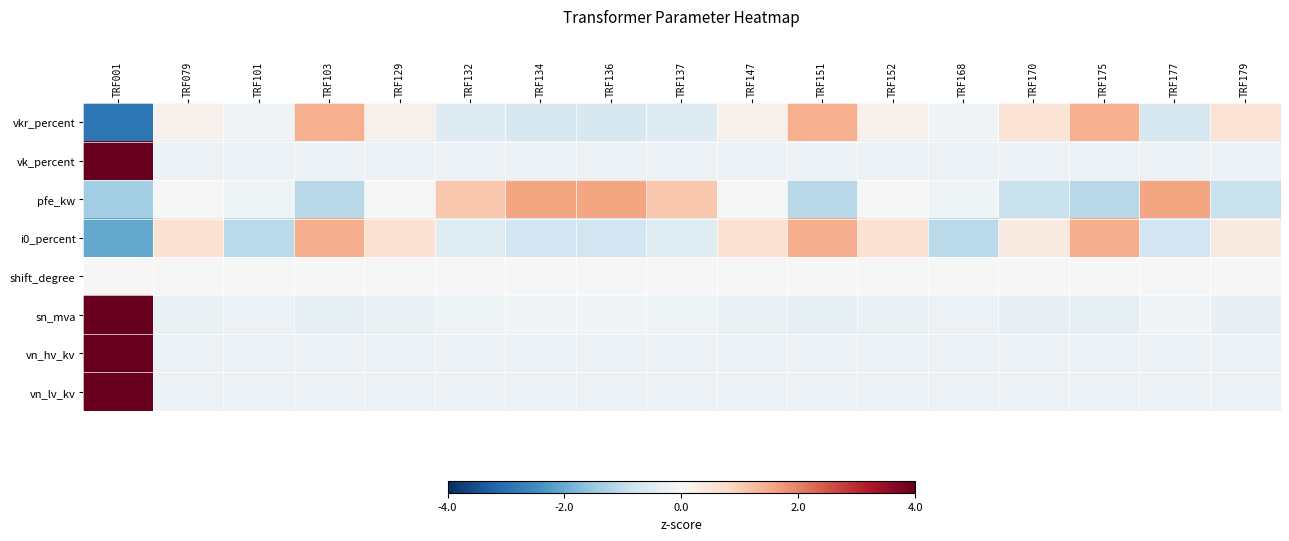

Reading left to right, transcribe all the data shown in this chart.

vkr_percent: TRF001=-2.9	TRF079=0.2	TRF101=-0.1	TRF103=1.4	TRF129=0.2	TRF132=-0.5	TRF134=-0.6	TRF136=-0.6	TRF137=-0.5	TRF147=0.2	TRF151=1.4	TRF152=0.2	TRF168=-0.1	TRF170=0.5	TRF175=1.4	TRF177=-0.6	TRF179=0.5
vk_percent: TRF001=4.0	TRF079=-0.2	TRF101=-0.2	TRF103=-0.2	TRF129=-0.2	TRF132=-0.2	TRF134=-0.2	TRF136=-0.2	TRF137=-0.2	TRF147=-0.2	TRF151=-0.2	TRF152=-0.2	TRF168=-0.2	TRF170=-0.2	TRF175=-0.2	TRF177=-0.2	TRF179=-0.2
pfe_kw: TRF001=-1.4	TRF079=-0.0	TRF101=-0.2	TRF103=-1.1	TRF129=-0.0	TRF132=1.1	TRF134=1.6	TRF136=1.6	TRF137=1.1	TRF147=-0.0	TRF151=-1.1	TRF152=-0.0	TRF168=-0.2	TRF170=-0.9	TRF175=-1.1	TRF177=1.6	TRF179=-0.9
i0_percent: TRF001=-2.1	TRF079=0.6	TRF101=-1.1	TRF103=1.5	TRF129=0.6	TRF132=-0.5	TRF134=-0.8	TRF136=-0.8	TRF137=-0.5	TRF147=0.6	TRF151=1.5	TRF152=0.6	TRF168=-1.1	TRF170=0.4	TRF175=1.5	TRF177=-0.8	TRF179=0.4
shift_degree: TRF001=0.0	TRF079=0.0	TRF101=0.0	TRF103=0.0	TRF129=0.0	TRF132=0.0	TRF134=0.0	TRF136=0.0	TRF137=0.0	TRF147=0.0	TRF151=0.0	TRF152=0.0	TRF168=0.0	TRF170=0.0	TRF175=0.0	TRF177=0.0	TRF179=0.0
sn_mva: TRF001=4.0	TRF079=-0.3	TRF101=-0.2	TRF103=-0.4	TRF129=-0.3	TRF132=-0.2	TRF134=-0.1	TRF136=-0.1	TRF137=-0.2	TRF147=-0.3	TRF151=-0.4	TRF152=-0.3	TRF168=-0.2	TRF170=-0.3	TRF175=-0.4	TRF177=-0.1	TRF179=-0.3
vn_hv_kv: TRF001=4.0	TRF079=-0.2	TRF101=-0.2	TRF103=-0.2	TRF129=-0.2	TRF132=-0.2	TRF134=-0.2	TRF136=-0.2	TRF137=-0.2	TRF147=-0.2	TRF151=-0.2	TRF152=-0.2	TRF168=-0.2	TRF170=-0.2	TRF175=-0.2	TRF177=-0.2	TRF179=-0.2
vn_lv_kv: TRF001=4.0	TRF079=-0.2	TRF101=-0.2	TRF103=-0.2	TRF129=-0.2	TRF132=-0.2	TRF134=-0.2	TRF136=-0.2	TRF137=-0.2	TRF147=-0.2	TRF151=-0.2	TRF152=-0.2	TRF168=-0.2	TRF170=-0.2	TRF175=-0.2	TRF177=-0.2	TRF179=-0.2